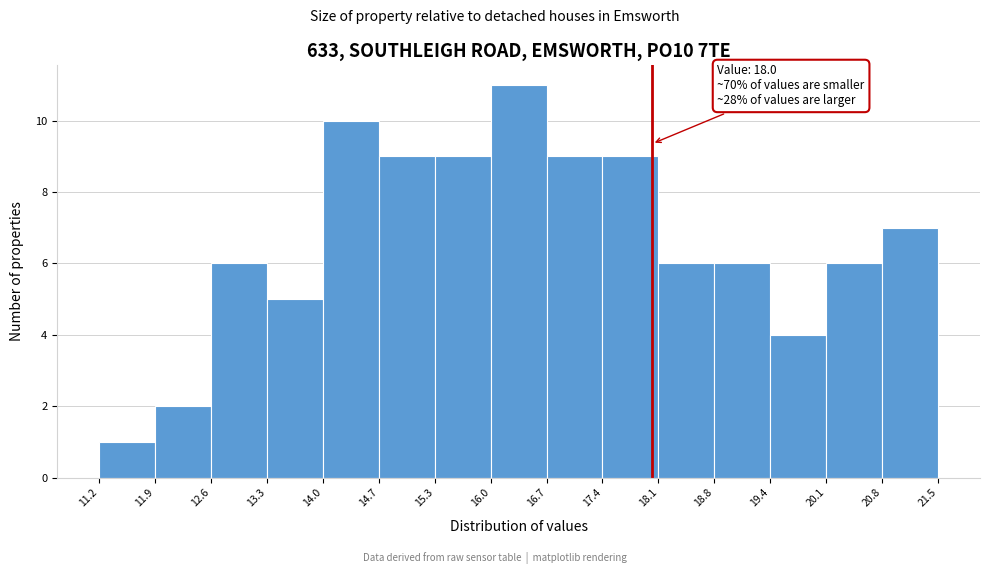

Which range on the x-axis has the tallest bar?

16.0 to 16.7